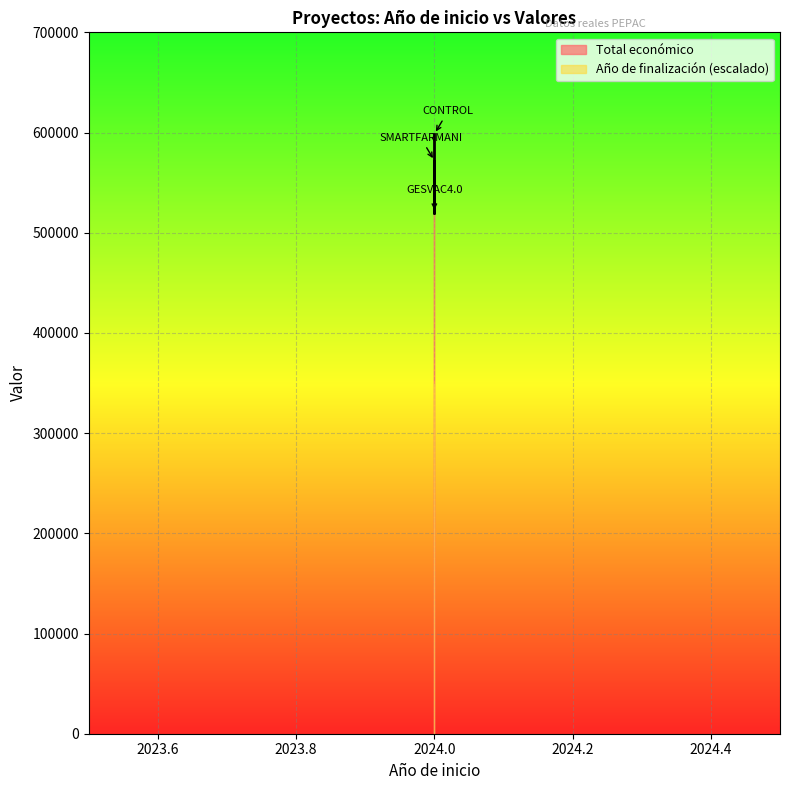

What is the approximate value at 2024.0?

571965